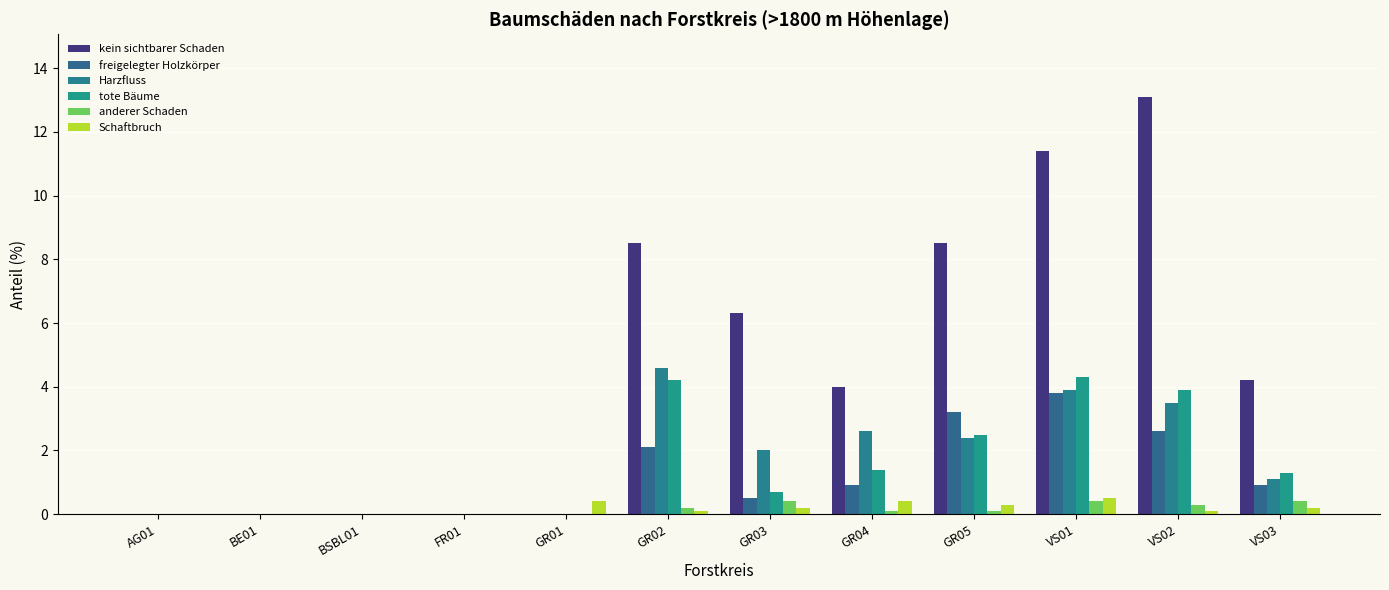

Reading right to left, what are all the values shown in this chart?

kein sichtbarer Schaden: VS03=4.2	VS02=13.1	VS01=11.4	GR05=8.5	GR04=4.0	GR03=6.3	GR02=8.5	GR01=0.0	FR01=0.0	BSBL01=0.0	BE01=0.0	AG01=0.0
freigelegter Holzkörper: VS03=0.9	VS02=2.6	VS01=3.8	GR05=3.2	GR04=0.9	GR03=0.5	GR02=2.1	GR01=0.0	FR01=0.0	BSBL01=0.0	BE01=0.0	AG01=0.0
Harzfluss: VS03=1.1	VS02=3.5	VS01=3.9	GR05=2.4	GR04=2.6	GR03=2.0	GR02=4.6	GR01=0.0	FR01=0.0	BSBL01=0.0	BE01=0.0	AG01=0.0
tote Bäume: VS03=1.3	VS02=3.9	VS01=4.3	GR05=2.5	GR04=1.4	GR03=0.7	GR02=4.2	GR01=0.0	FR01=0.0	BSBL01=0.0	BE01=0.0	AG01=0.0
anderer Schaden: VS03=0.4	VS02=0.3	VS01=0.4	GR05=0.1	GR04=0.1	GR03=0.4	GR02=0.2	GR01=0.0	FR01=0.0	BSBL01=0.0	BE01=0.0	AG01=0.0
Schaftbruch: VS03=0.2	VS02=0.1	VS01=0.5	GR05=0.3	GR04=0.4	GR03=0.2	GR02=0.1	GR01=0.4	FR01=0.0	BSBL01=0.0	BE01=0.0	AG01=0.0